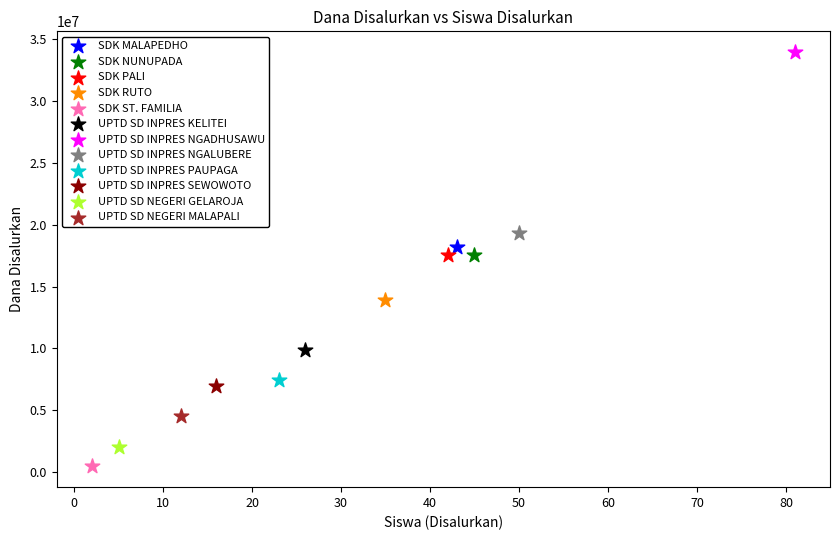

What are all the series names shown in the legend?

SDK MALAPEDHO, SDK NUNUPADA, SDK PALI, SDK RUTO, SDK ST. FAMILIA, UPTD SD INPRES KELITEI, UPTD SD INPRES NGADHUSAWU, UPTD SD INPRES NGALUBERE, UPTD SD INPRES PAUPAGA, UPTD SD INPRES SEWOWOTO, UPTD SD NEGERI GELAROJA, UPTD SD NEGERI MALAPALI